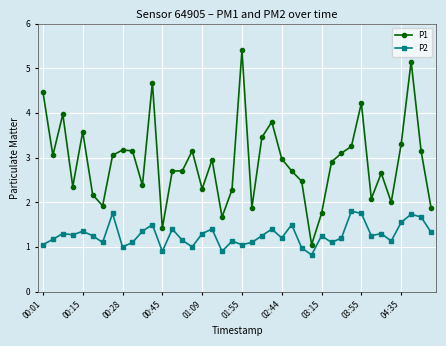

List the series in order of their peak value, highest first.

P1, P2